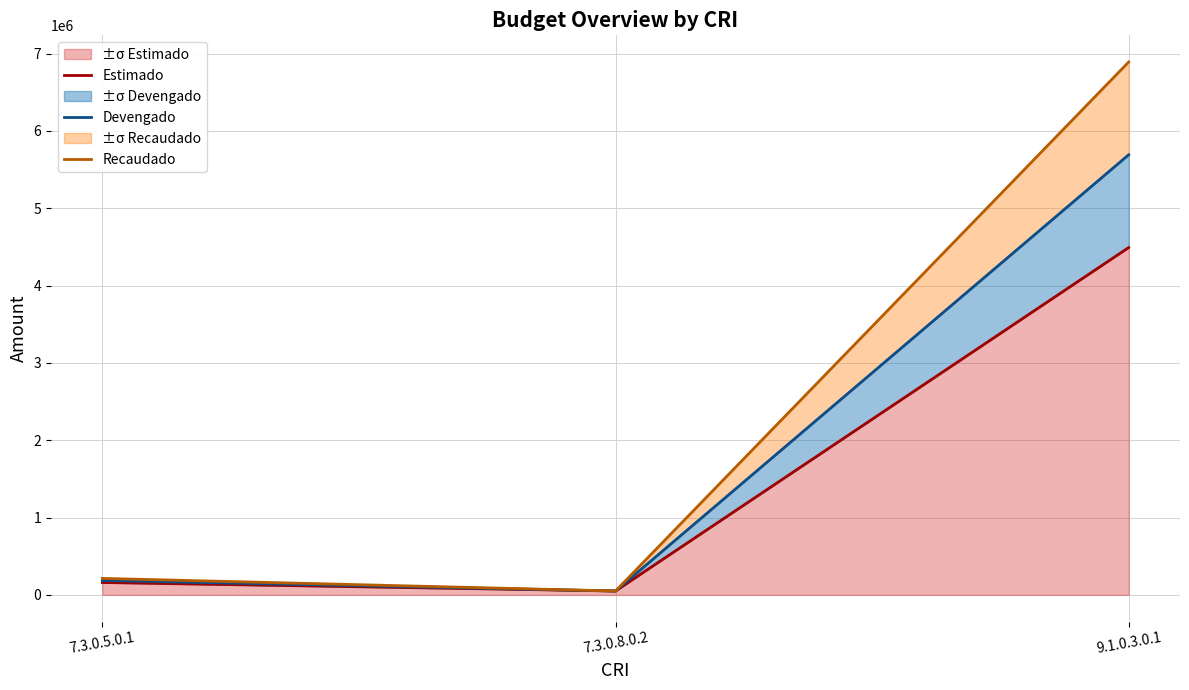

The value of Recaudado at 9.1.0.3.0.1 is 6892527.0. True or false?

True